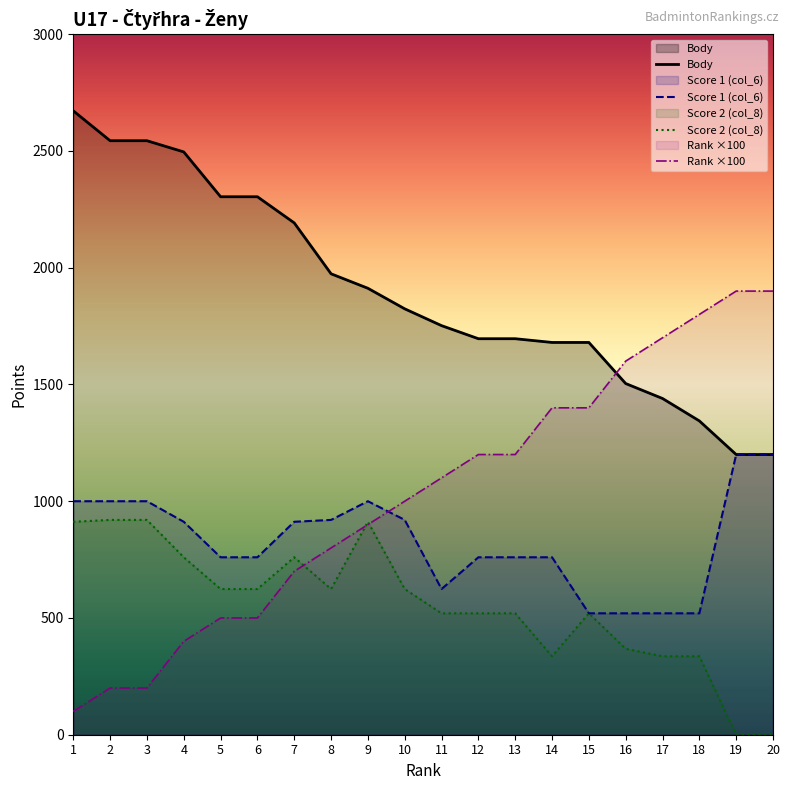

At which category is the sum across all series the highest?

9